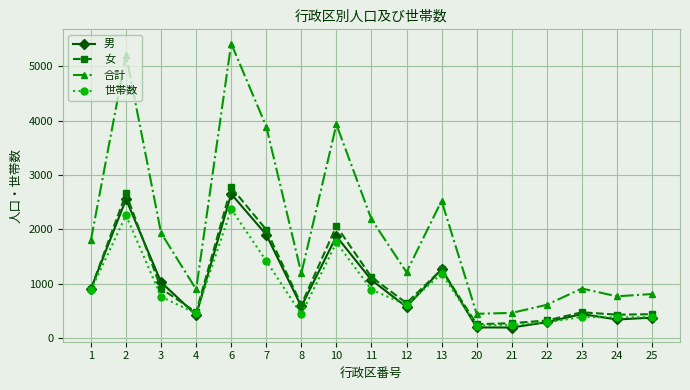

What is the spread (max minus min) of values at 1?

927